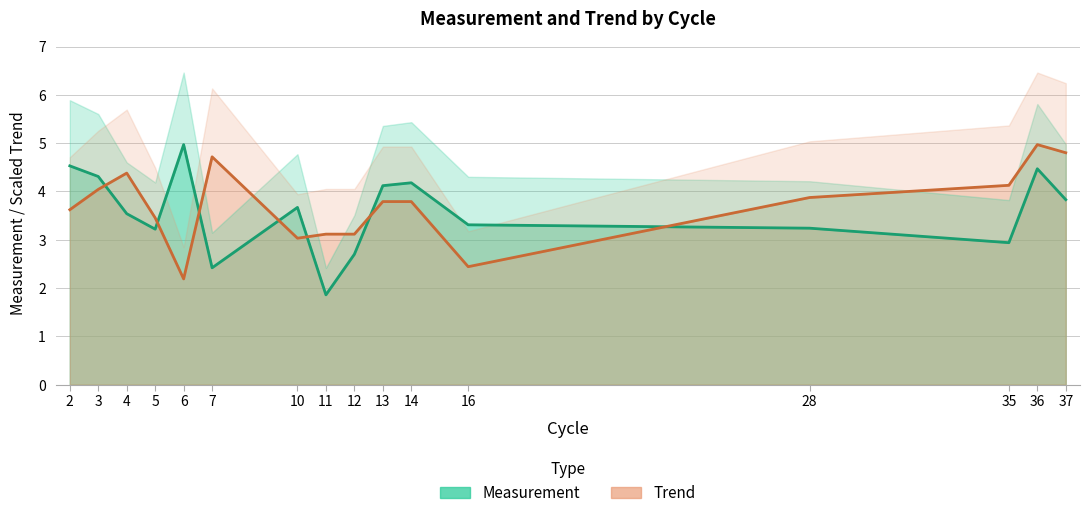

Which series ends up on top after the final intersection of Measurement and Trend?

Trend